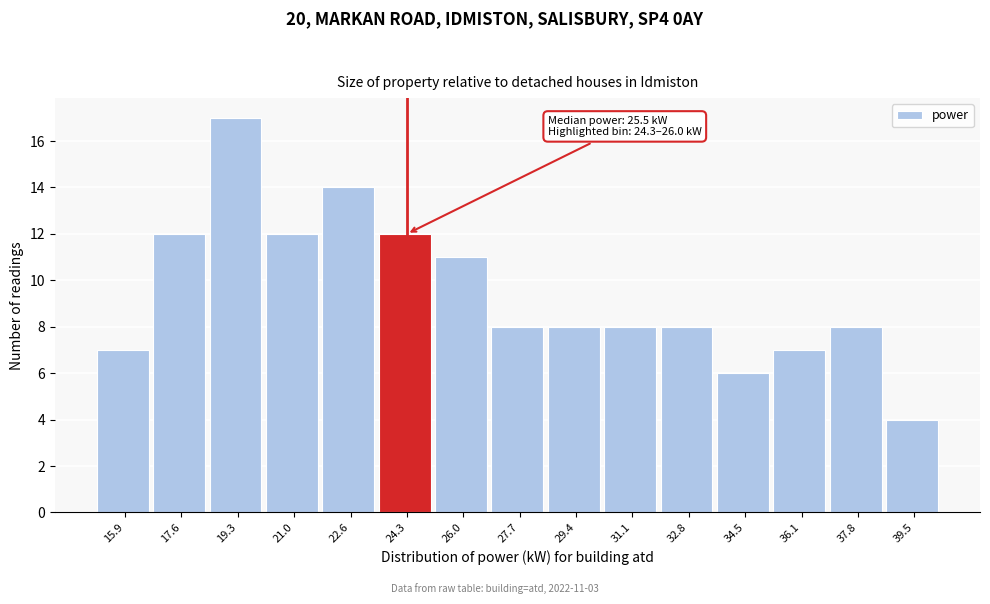

Reading left to right, what are all the values shown in this chart?

15.9=7	17.6=12	19.3=17	21.0=12	22.6=14	24.3=12	26.0=11	27.7=8	29.4=8	31.1=8	32.8=8	34.5=6	36.1=7	37.8=8	39.5=4